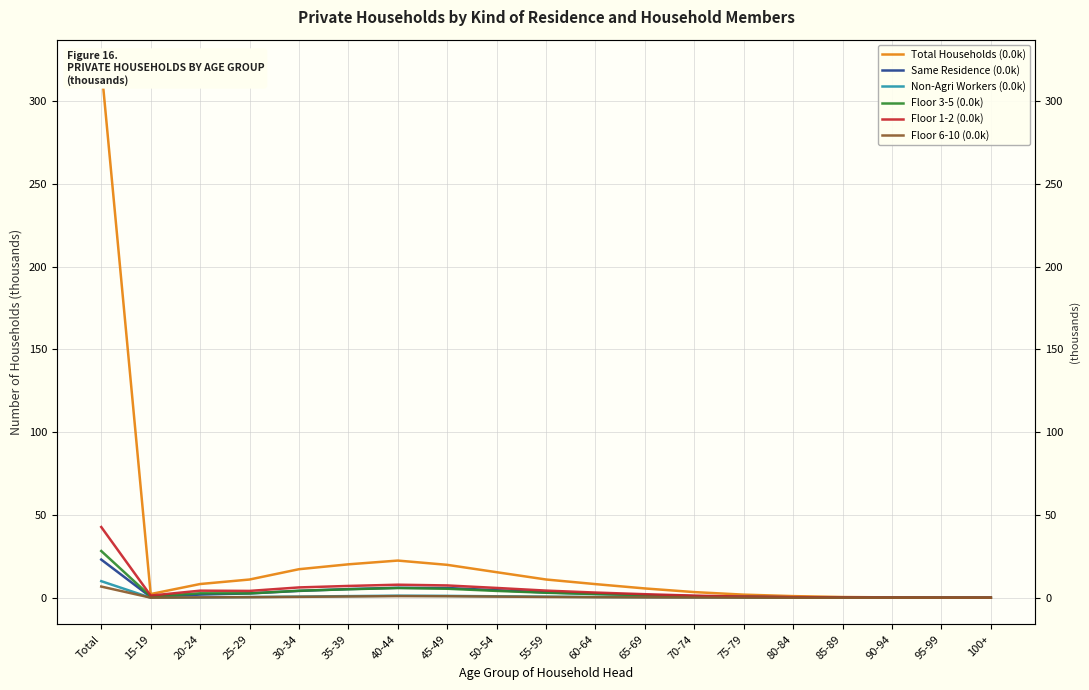

Between 90-94 and 65-69, which is larger?

65-69